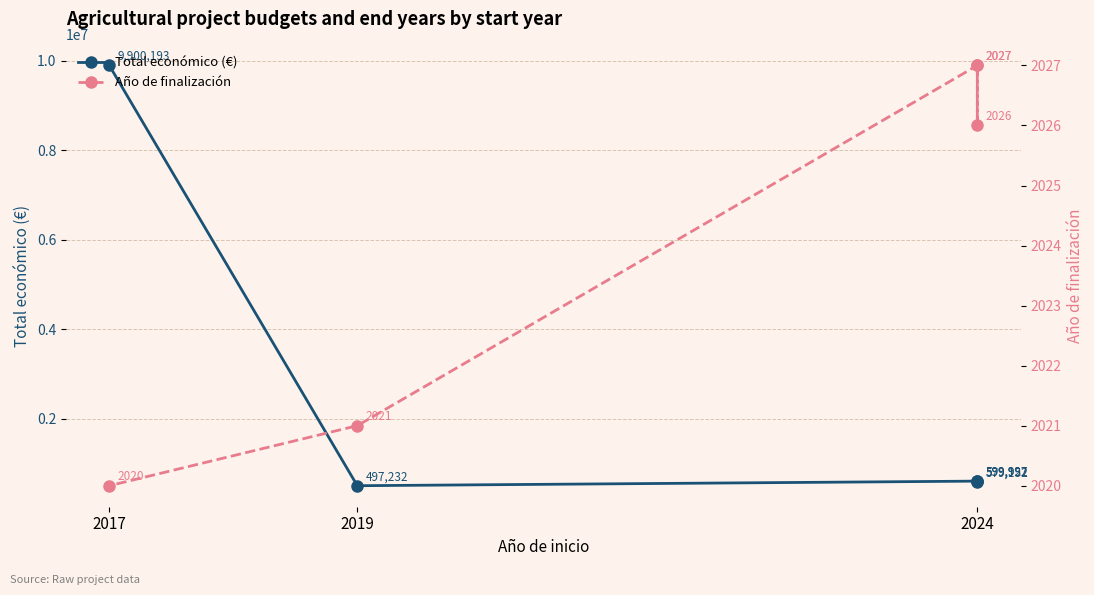

Rank the series by their maximum value, from highest to lowest.

Total económico (€), Año de finalización